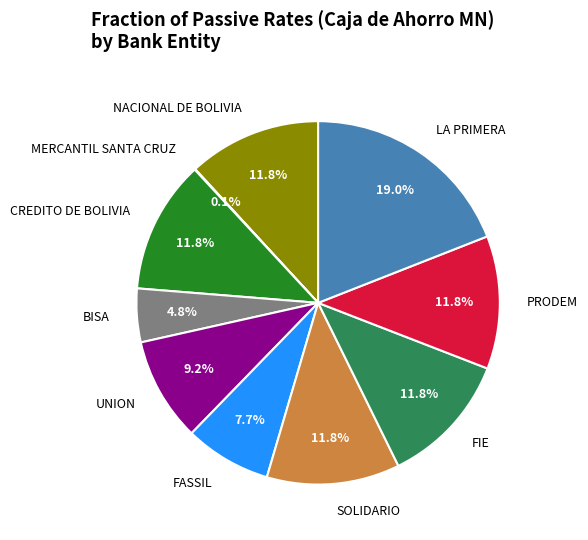

To the nearest percent, what is the difference between the largest and smallest slice percentages?

19%